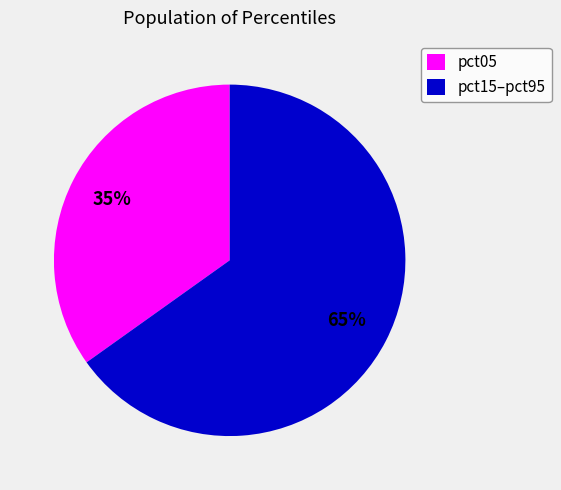

Is it true that pct05 is 40% of the pie?

False